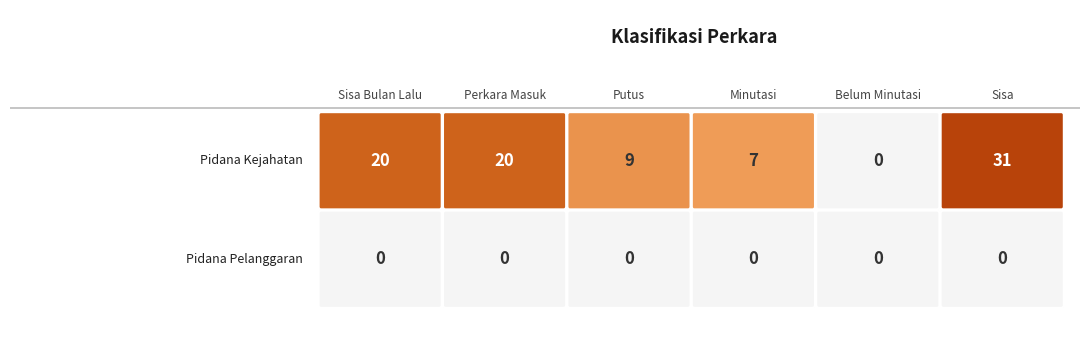

Which label corresponds to the smallest value in the chart?

Belum Minutasi